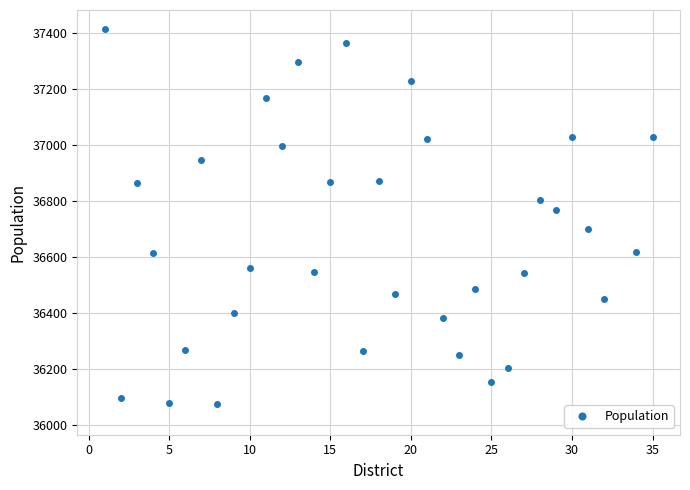

How many values are below 36615?

17